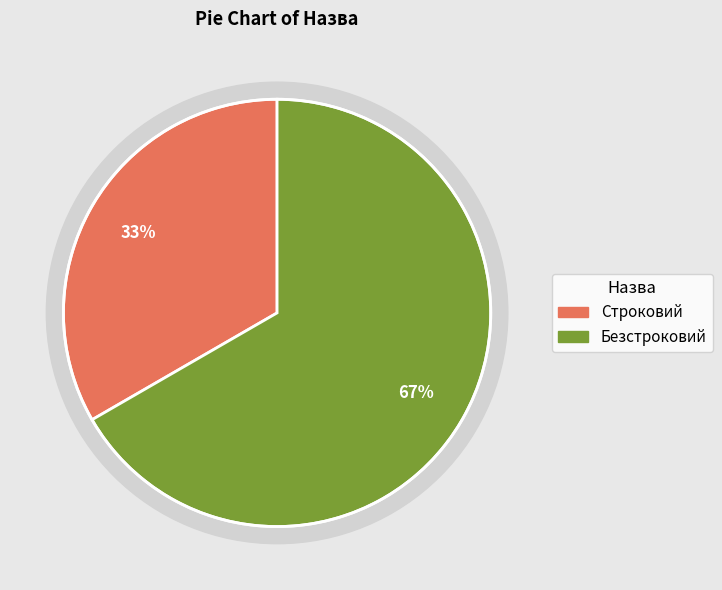

What is the majority slice?

Безстроковий